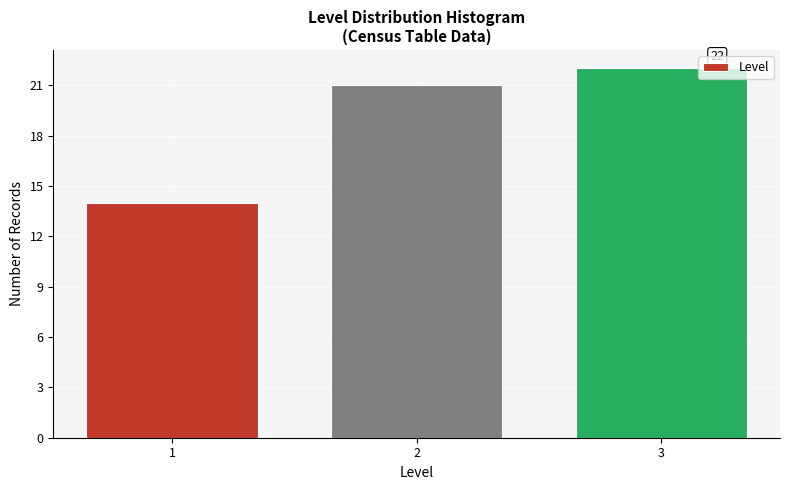

Reading left to right, transcribe all the data shown in this chart.

14	21	22